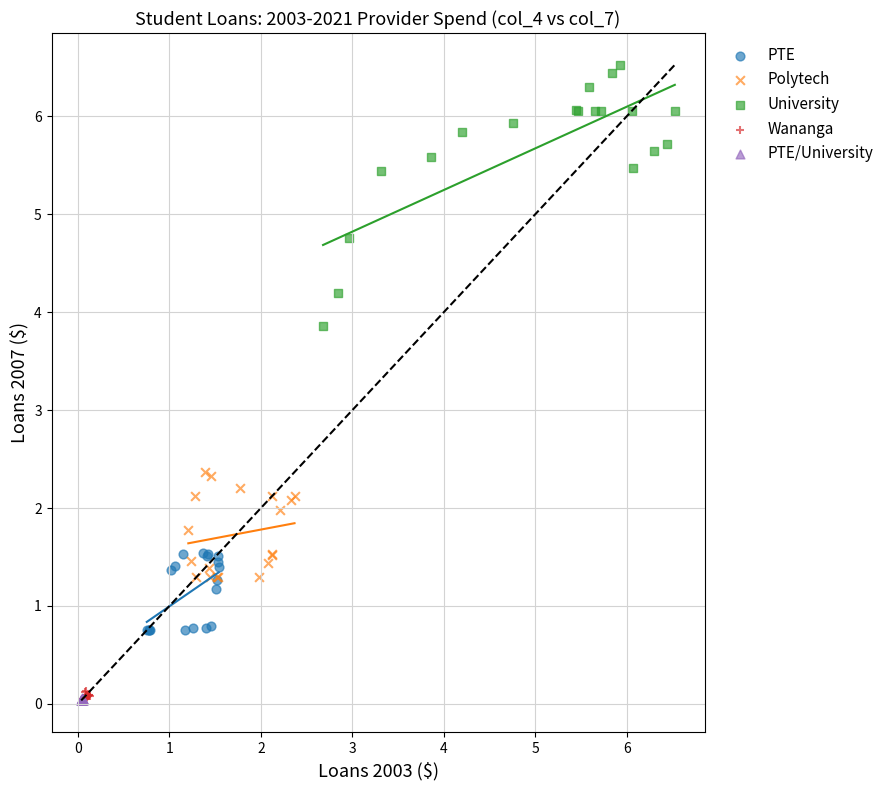

Which series contains the highest Y value?

University